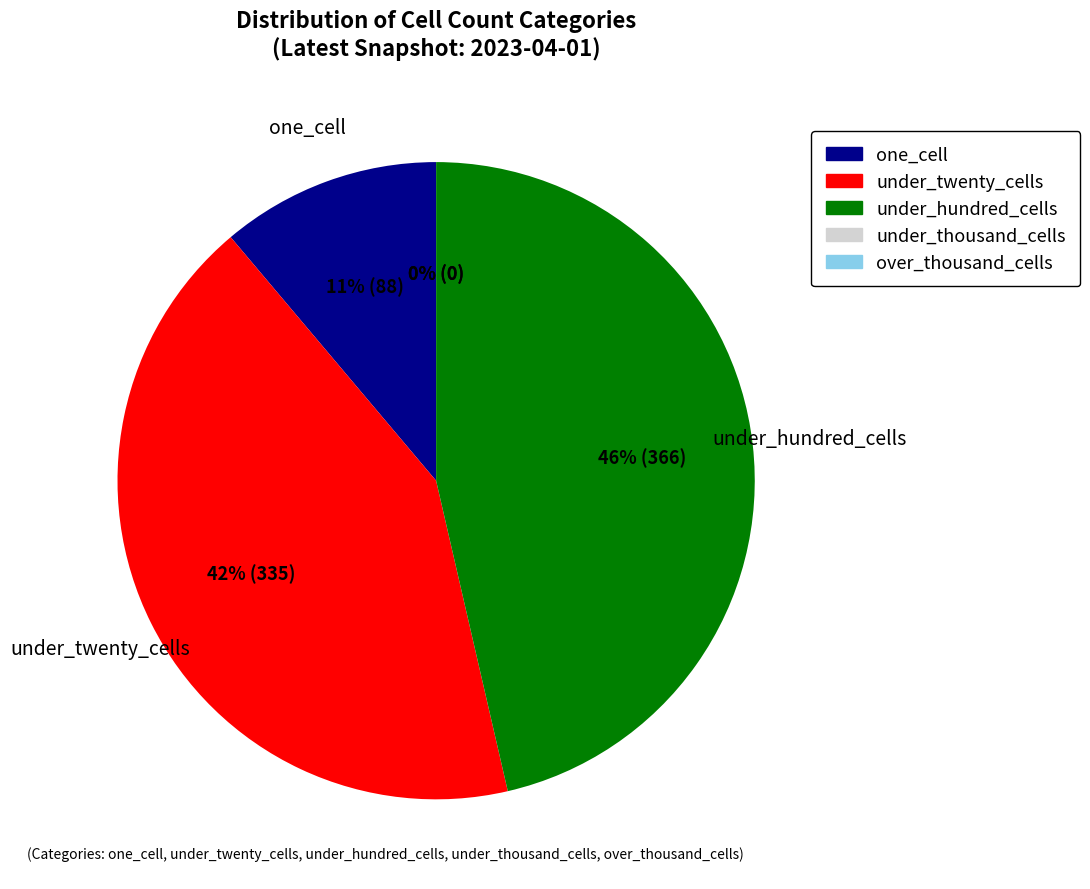

Count the number of slices in the pie.

5